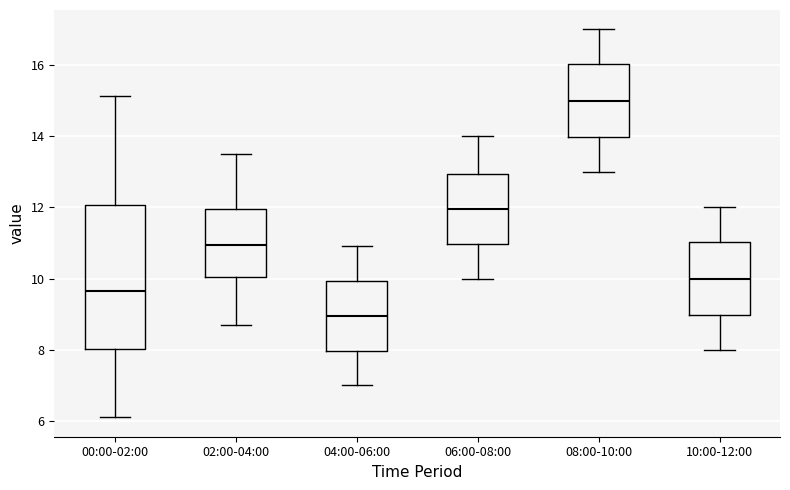

Comparing the boxes themselves (not the whiskers), which one is the tallest?

00:00-02:00